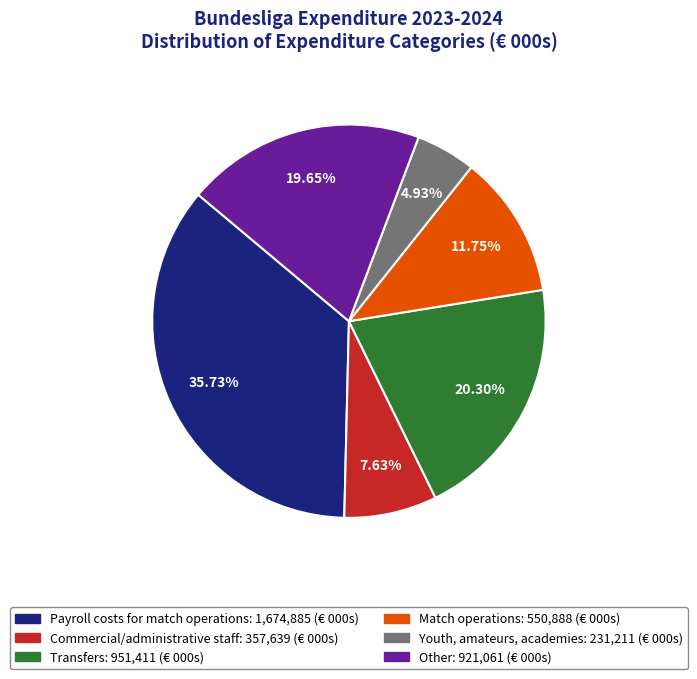

Rank the categories by value from highest to lowest.

Payroll costs for match operations, Transfers, Other, Match operations, Commercial/administrative staff, Youth, amateurs, academies